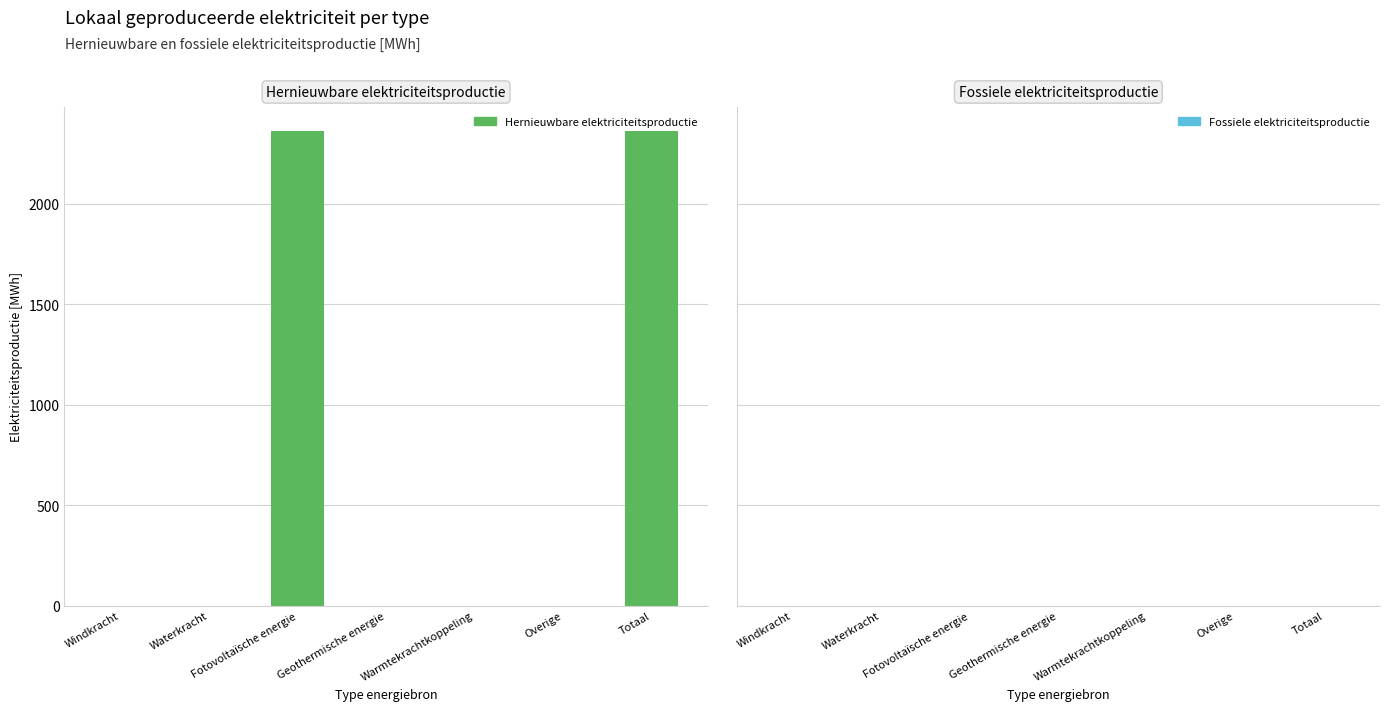

What is the greatest value displayed?

2363.1